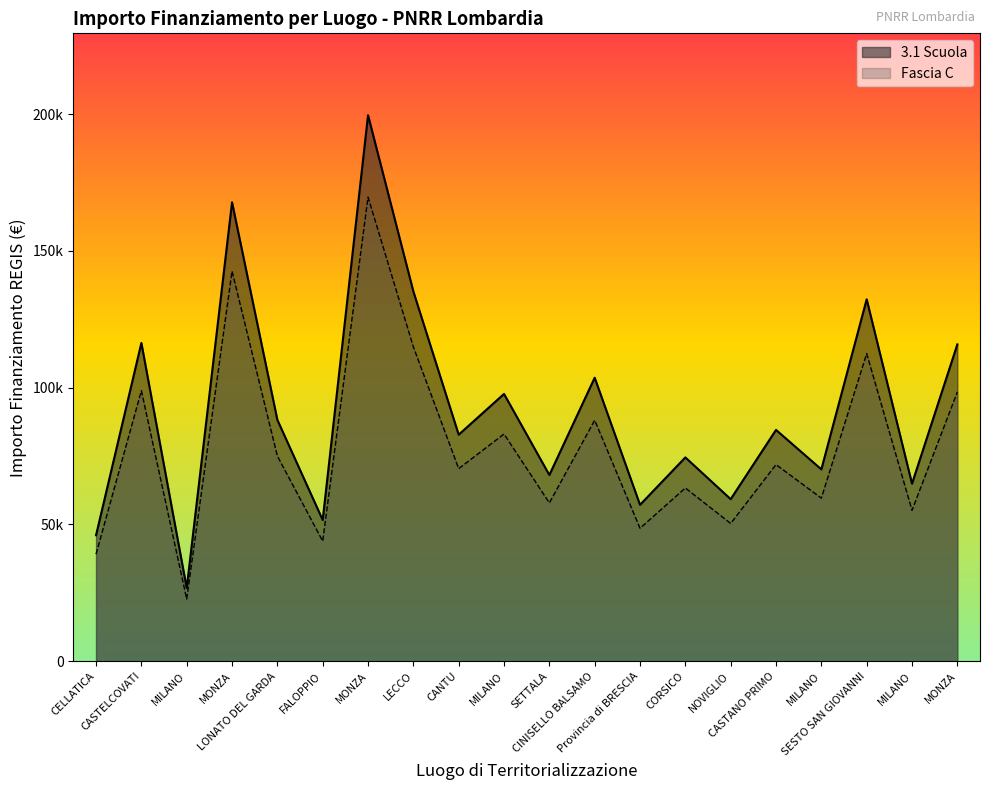

True or false: Fascia C and 3.1 Scuola intersect in this chart.

False